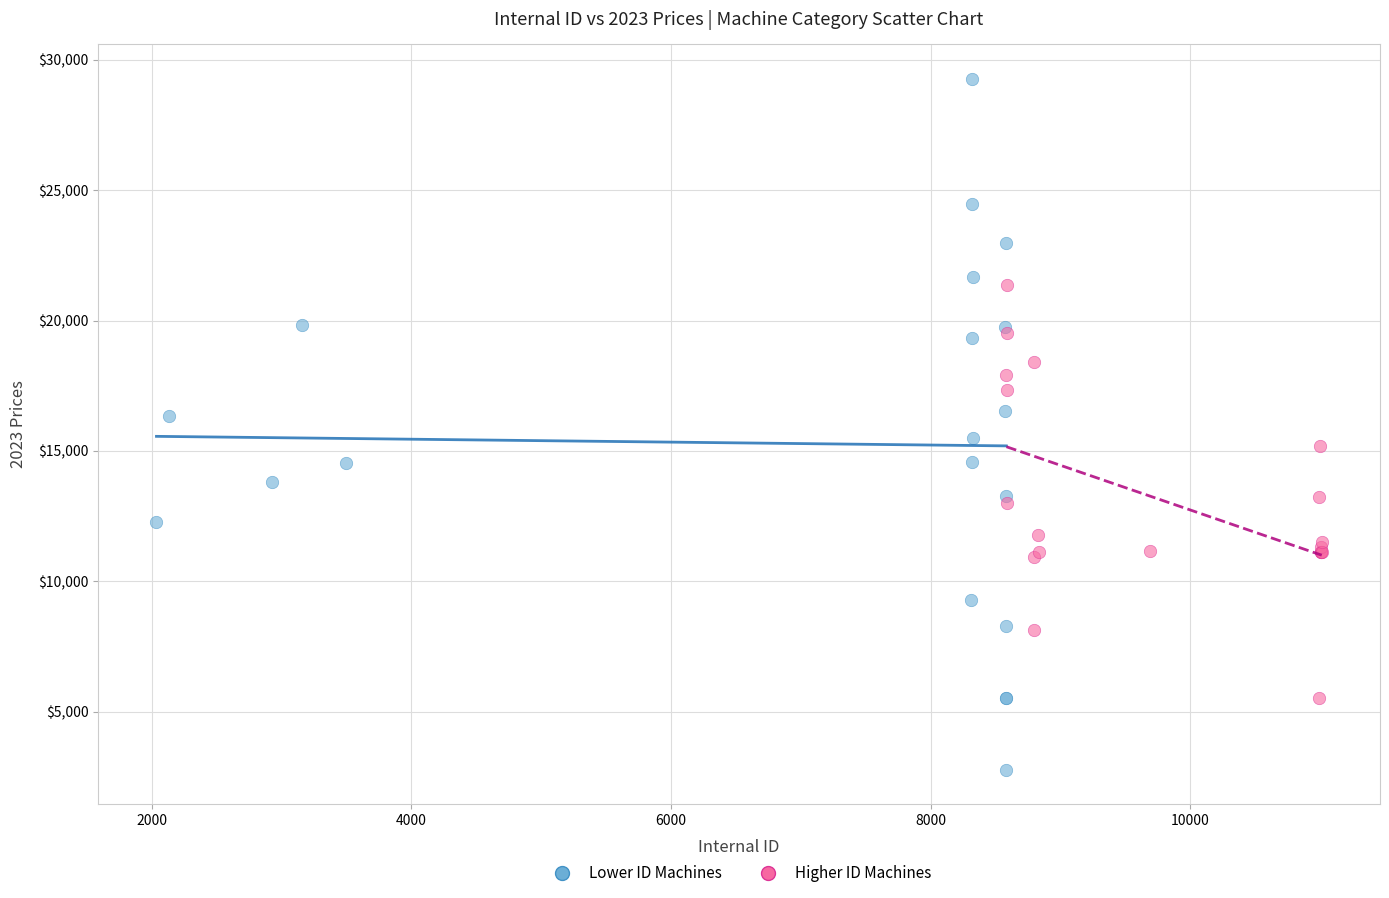

Which series has the largest Y range (max minus min)?

Lower ID Machines